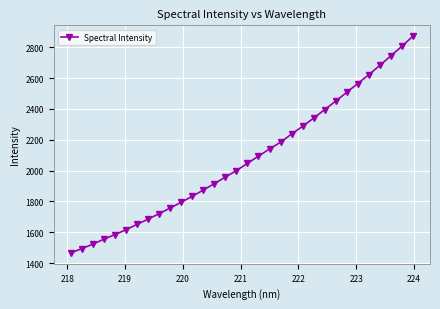

What is the average value?

2075.3